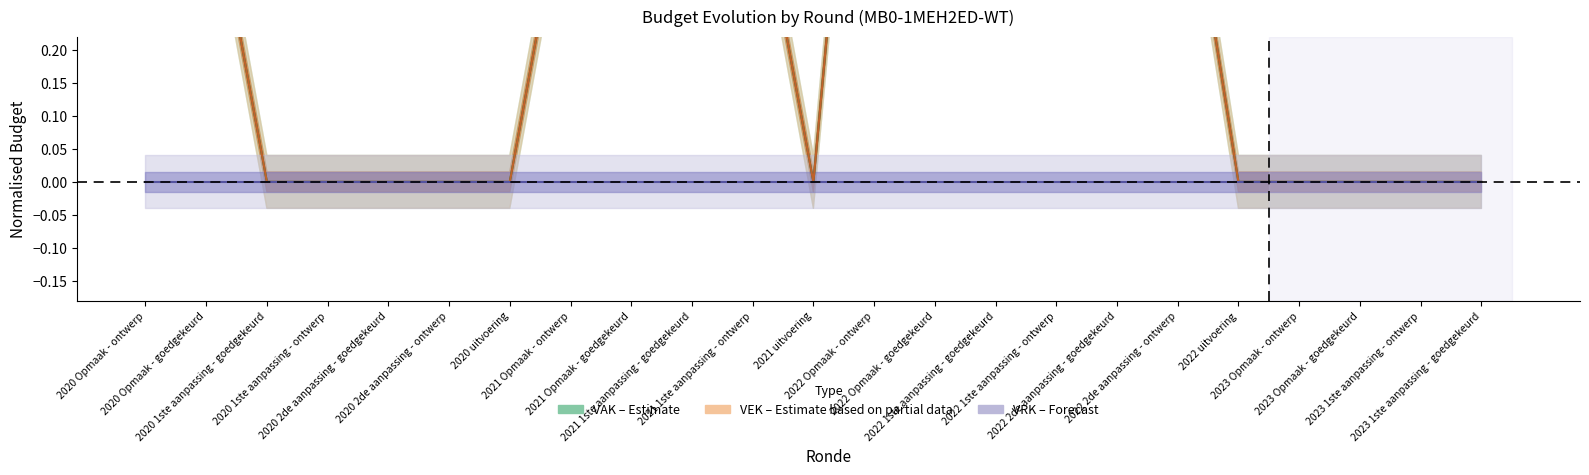

True or false: VEK has a value of 0.3 at 2020 uitvoering.

False